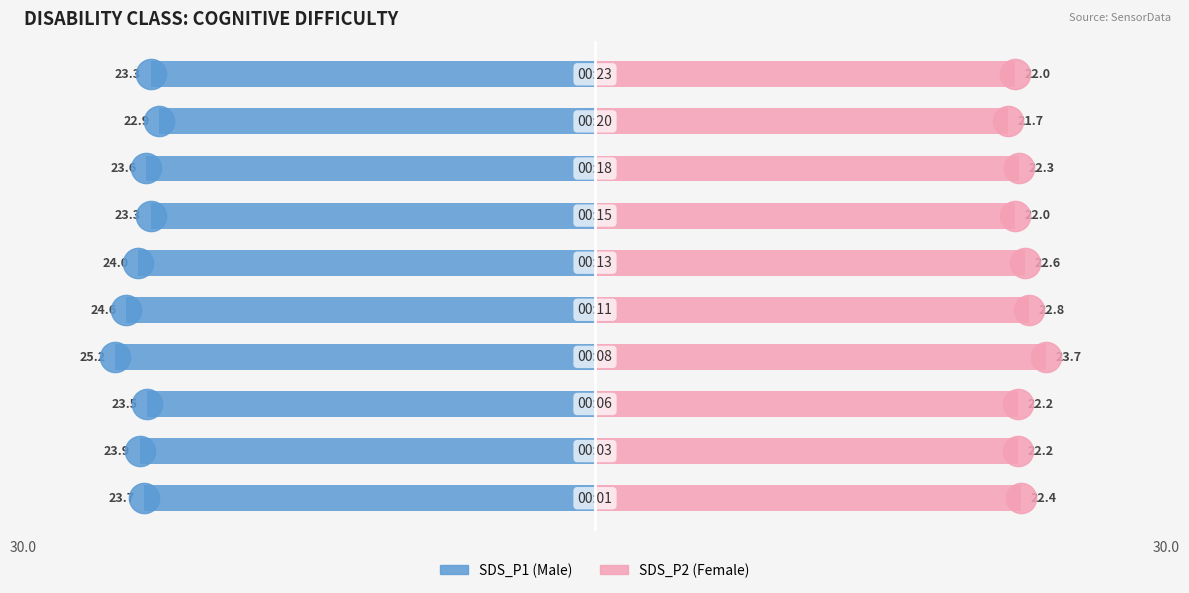

At 30.0, list the series in order from smallest to largest.

SDS_P1, SDS_P2